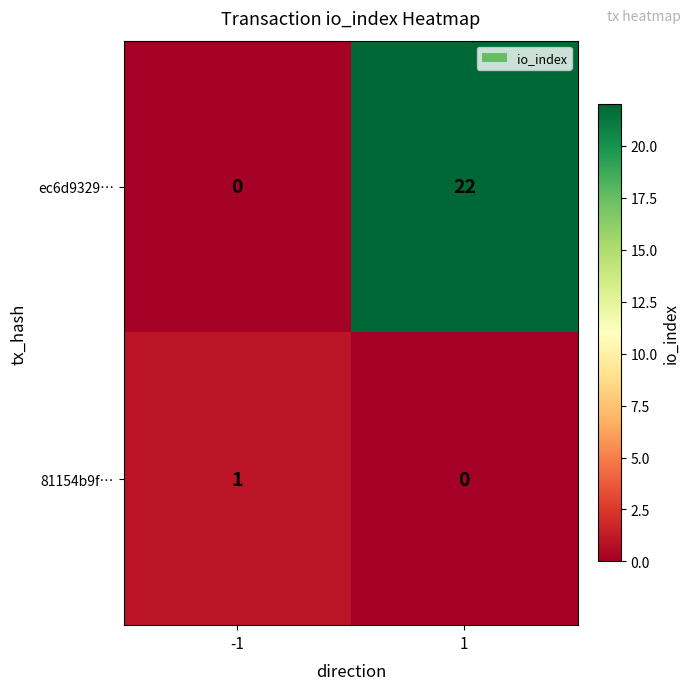

Between -1 and 1, which series saw the biggest shift?

ec6d9329…